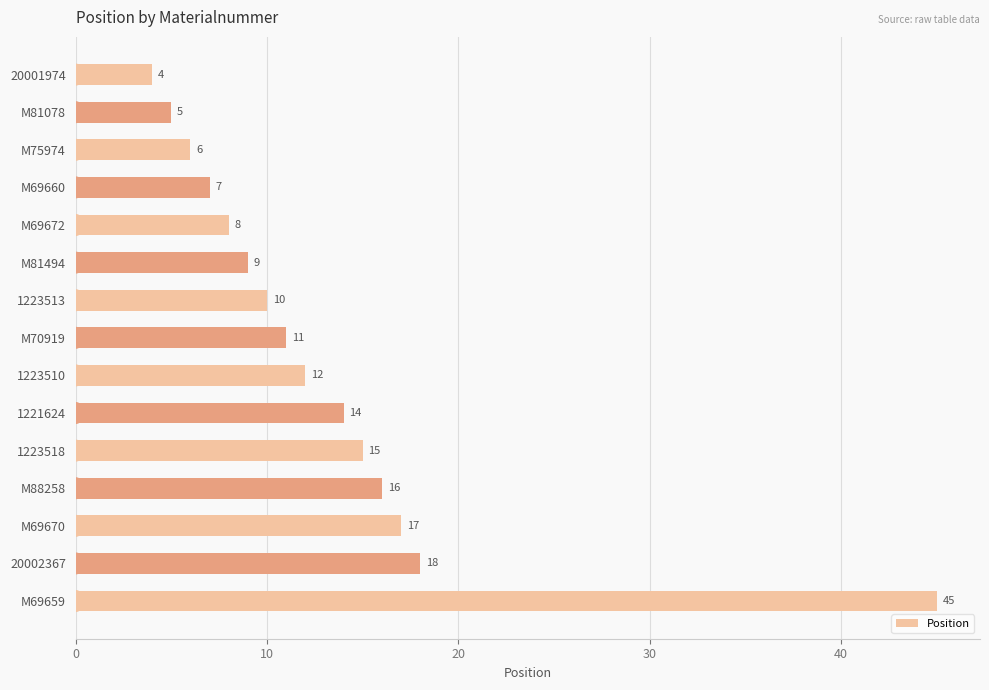

What is the sum of all values?

197